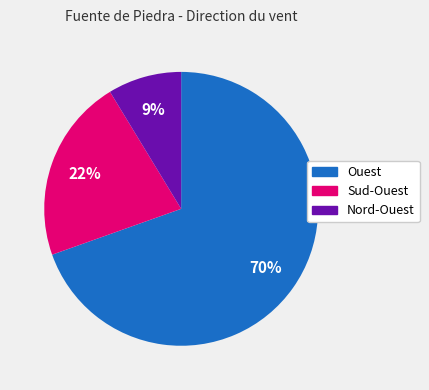

To the nearest percent, what is the difference between the Sud-Ouest and Nord-Ouest slice percentages?

13%